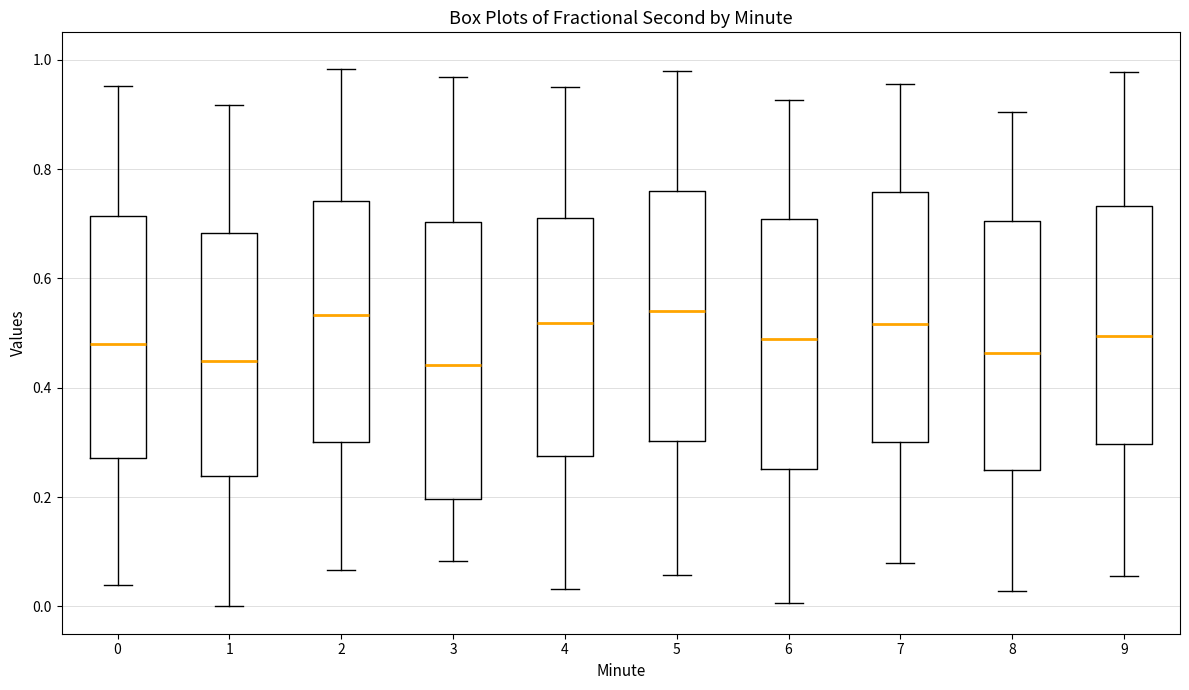

Comparing the boxes themselves (not the whiskers), which one is the tallest?

3